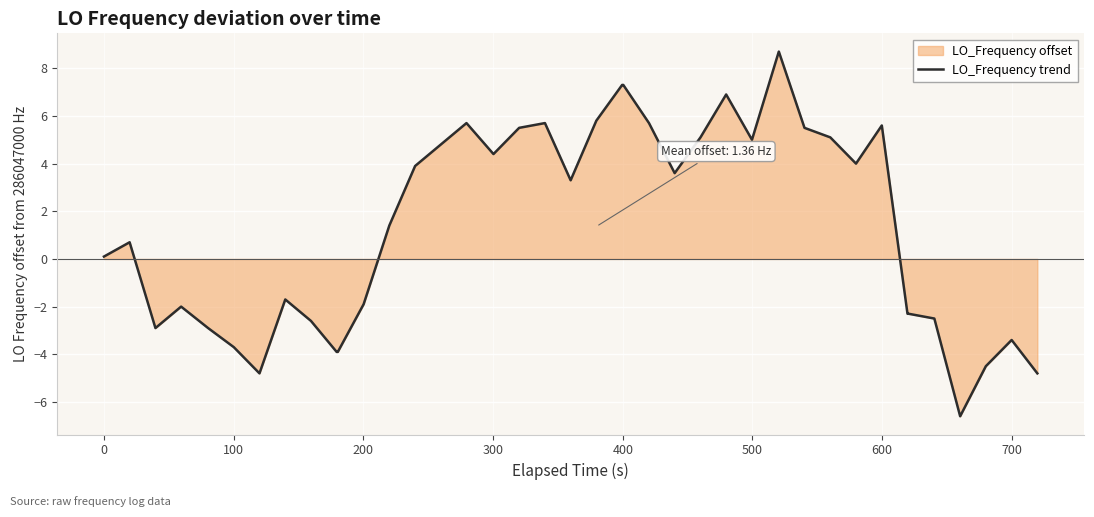

What is the difference between the maximum and minimum values?

15.3